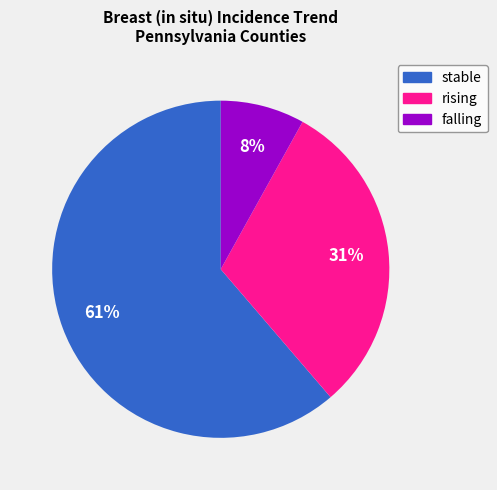

Is it true that rising is 31% of the pie?

True